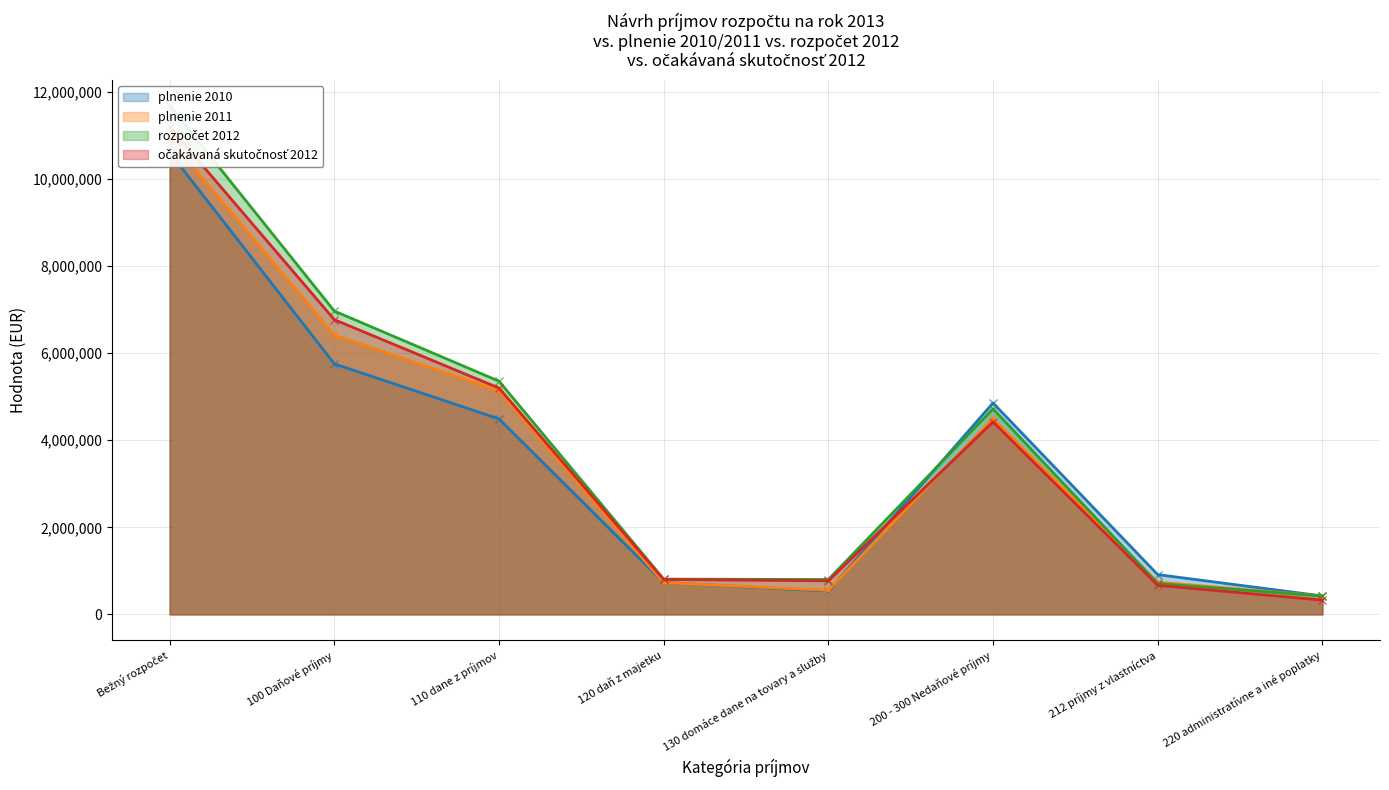

Reading left to right, transcribe all the data shown in this chart.

plnenie 2010: Bežný rozpočet=10611235.0	100 Daňové príjmy=5754962.3	110 dane z príjmov=4489948.7	120 daň z majetku=730988.7	130 domáce dane na tovary a služby=534025.0	200 - 300 Nedaňové príjmy=4856272.7	212 príjmy z vlastníctva=913359.0	220 administratívne a iné poplatky=423158.4
plnenie 2011: Bežný rozpočet=10916798.3	100 Daňové príjmy=6416067.8	110 dane z príjmov=5134478.6	120 daň z majetku=728087.4	130 domáce dane na tovary a služby=553501.8	200 - 300 Nedaňové príjmy=4500730.5	212 príjmy z vlastníctva=741384.8	220 administratívne a iné poplatky=422010.6
rozpočet 2012: Bežný rozpočet=11688460.0	100 Daňové príjmy=6967545.0	110 dane z príjmov=5356545.0	120 daň z majetku=810000.0	130 domáce dane na tovary a služby=801000.0	200 - 300 Nedaňové príjmy=4720915.0	212 príjmy z vlastníctva=709500.0	220 administratívne a iné poplatky=421220.0
očakávaná skutočnosť 2012: Bežný rozpočet=11192555.0	100 Daňové príjmy=6770079.0	110 dane z príjmov=5198054.0	120 daň z majetku=801388.0	130 domáce dane na tovary a služby=770637.0	200 - 300 Nedaňové príjmy=4422476.0	212 príjmy z vlastníctva=666551.0	220 administratívne a iné poplatky=328110.0